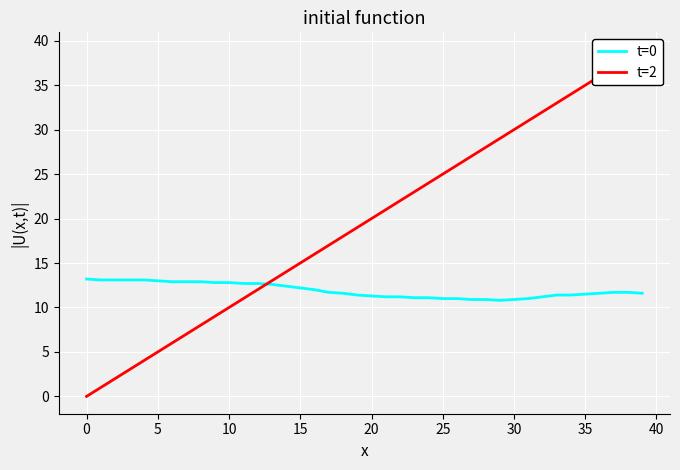

What is the highest value of the t=0 series?

13.2